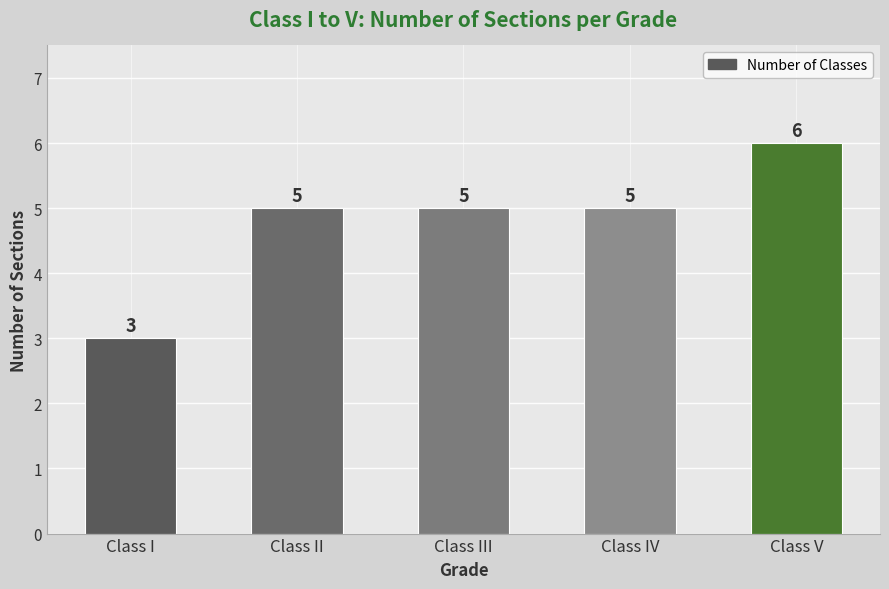

What is the sum of all values?

24